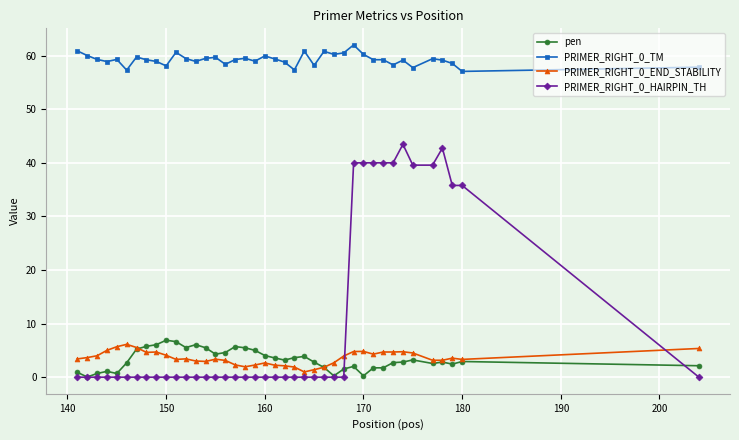

What is the lowest value of the PRIMER_RIGHT_0_TM series?

57.1